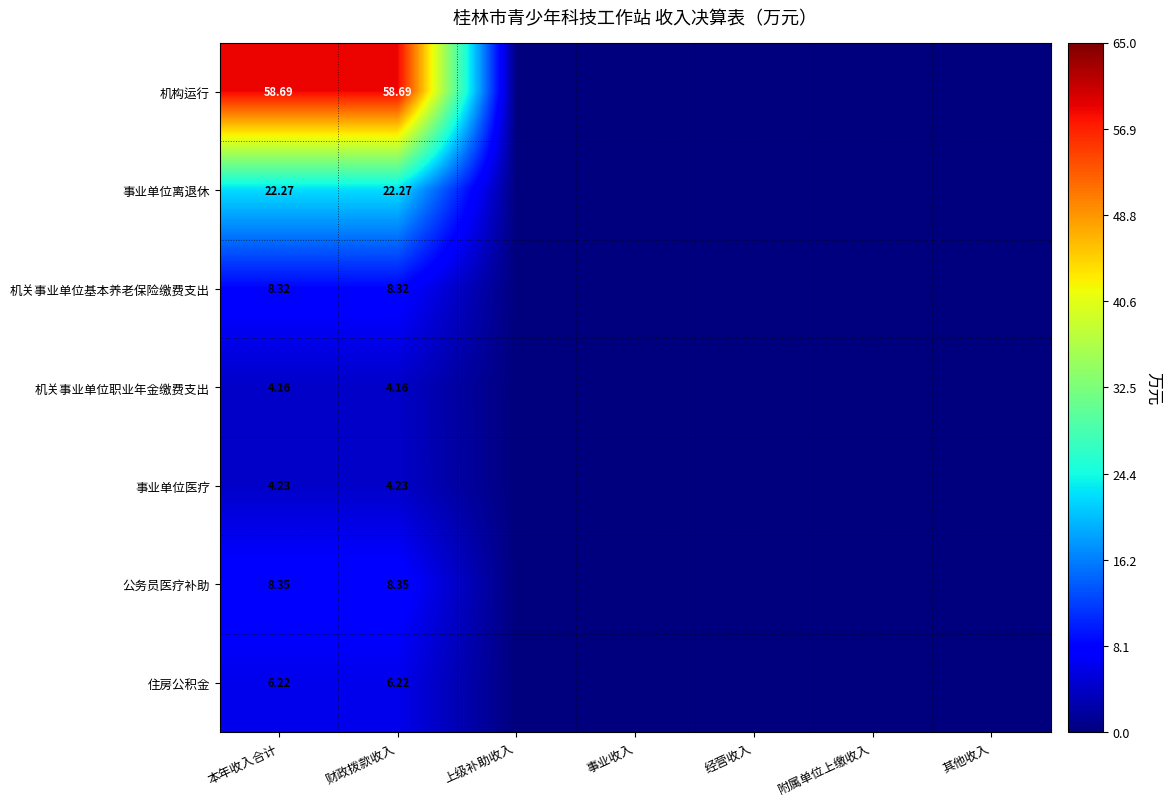

Rank the series at 本年收入合计 from lowest to highest value.

机关事业单位职业年金缴费支出, 事业单位医疗, 住房公积金, 机关事业单位基本养老保险缴费支出, 公务员医疗补助, 事业单位离退休, 机构运行